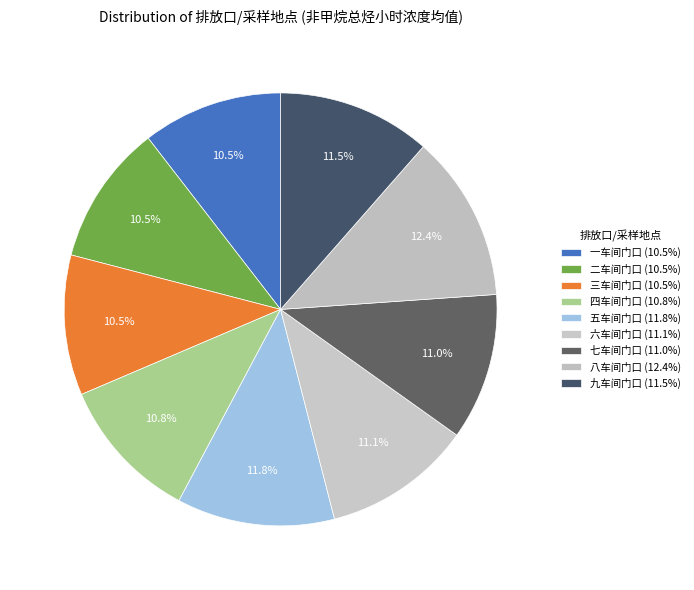

How many segments does this pie chart have?

9